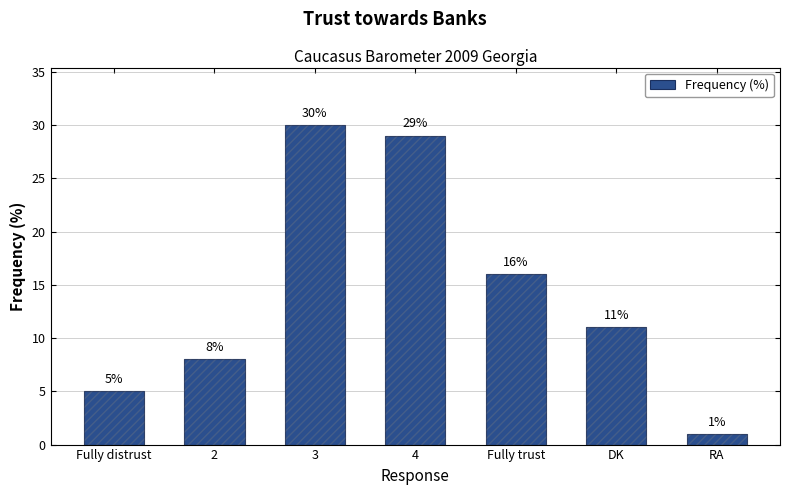

List the labels in order of value, smallest first.

RA, Fully distrust, 2, DK, Fully trust, 4, 3